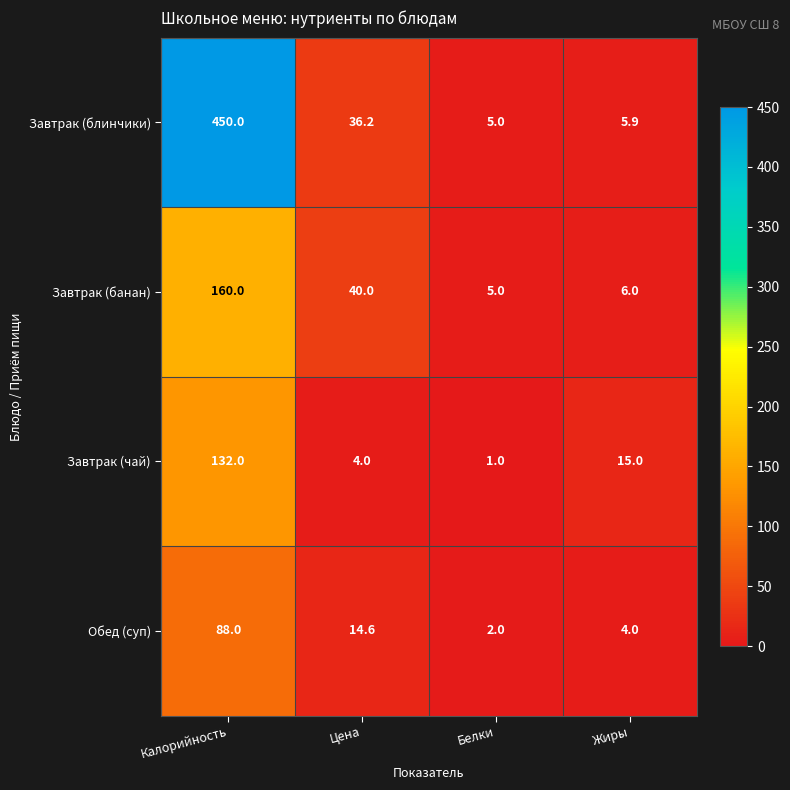

What is the average value of the Завтрак (банан) series?

52.8